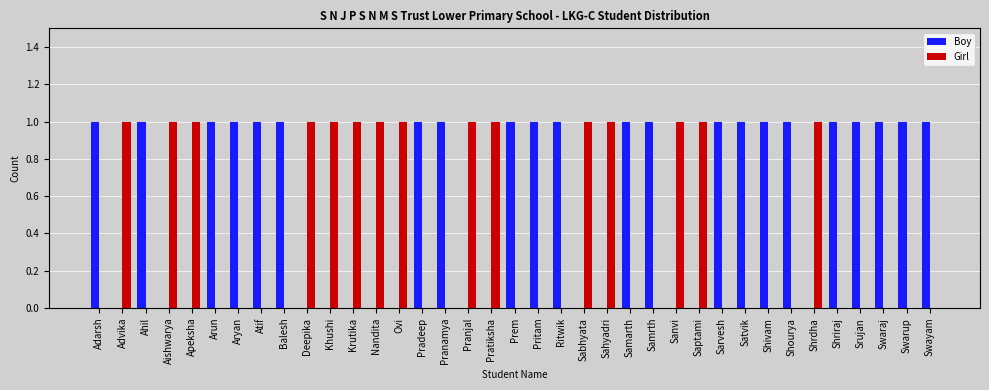

Reading right to left, transcribe all the data shown in this chart.

Boy: Swayam=1	Swarup=1	Swaraj=1	Srujan=1	Shriraj=1	Shrdha=0	Shourya=1	Shivam=1	Satvik=1	Sarvesh=1	Saptami=0	Sanvi=0	Samrth=1	Samarth=1	Sahyadri=0	Sabhyata=0	Ritwik=1	Pritam=1	Prem=1	Pratiksha=0	Pranjal=0	Pranamya=1	Pradeep=1	Ovi=0	Nandita=0	Krutika=0	Khushi=0	Deepika=0	Balesh=1	Atif=1	Aryan=1	Arun=1	Apeksha=0	Aishwarya=0	Ahil=1	Advika=0	Adarsh=1
Girl: Swayam=0	Swarup=0	Swaraj=0	Srujan=0	Shriraj=0	Shrdha=1	Shourya=0	Shivam=0	Satvik=0	Sarvesh=0	Saptami=1	Sanvi=1	Samrth=0	Samarth=0	Sahyadri=1	Sabhyata=1	Ritwik=0	Pritam=0	Prem=0	Pratiksha=1	Pranjal=1	Pranamya=0	Pradeep=0	Ovi=1	Nandita=1	Krutika=1	Khushi=1	Deepika=1	Balesh=0	Atif=0	Aryan=0	Arun=0	Apeksha=1	Aishwarya=1	Ahil=0	Advika=1	Adarsh=0